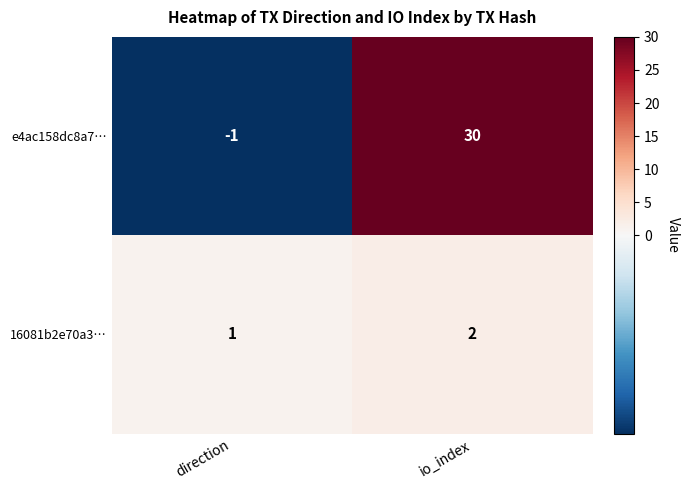

Count the number of categories in the chart.

2